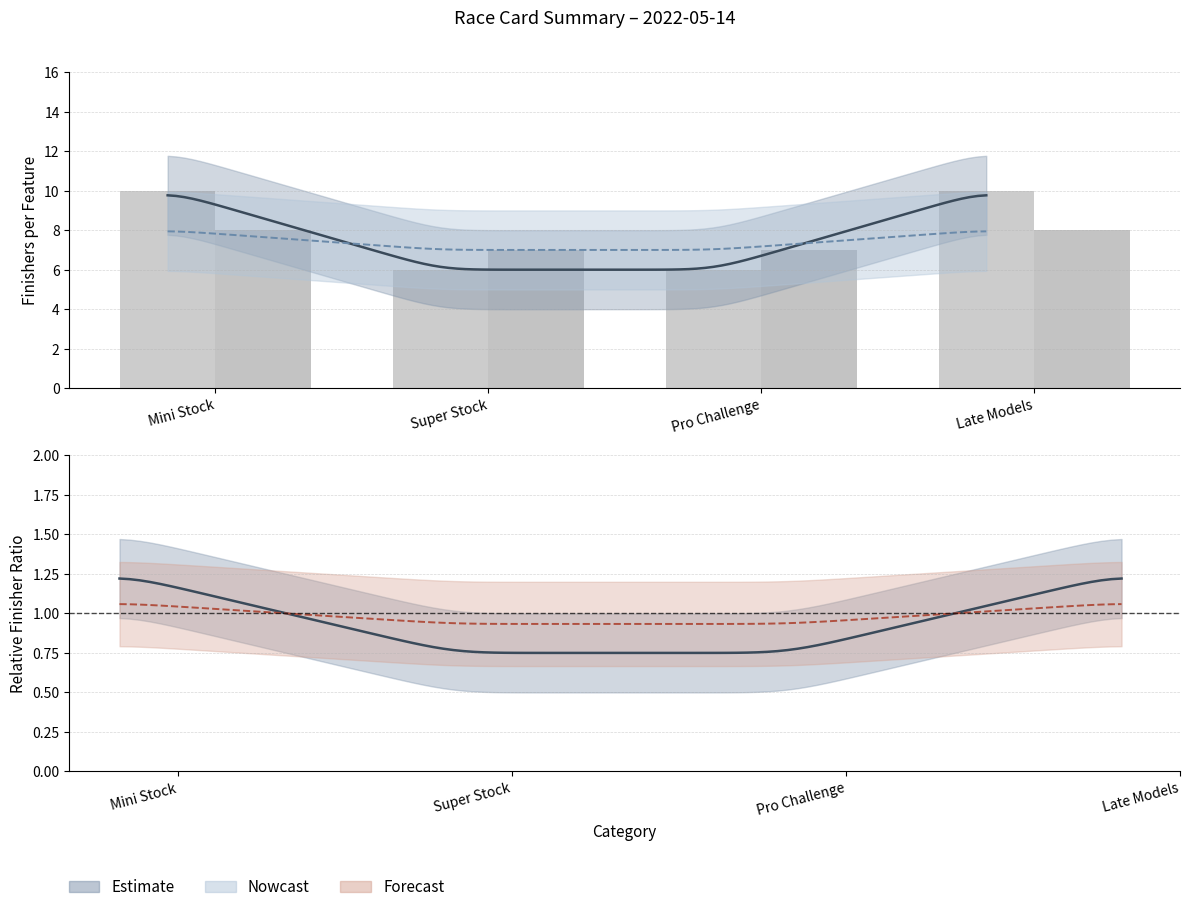

What is the difference between the second highest and minimum values in the Feature #2 finishers series?

1